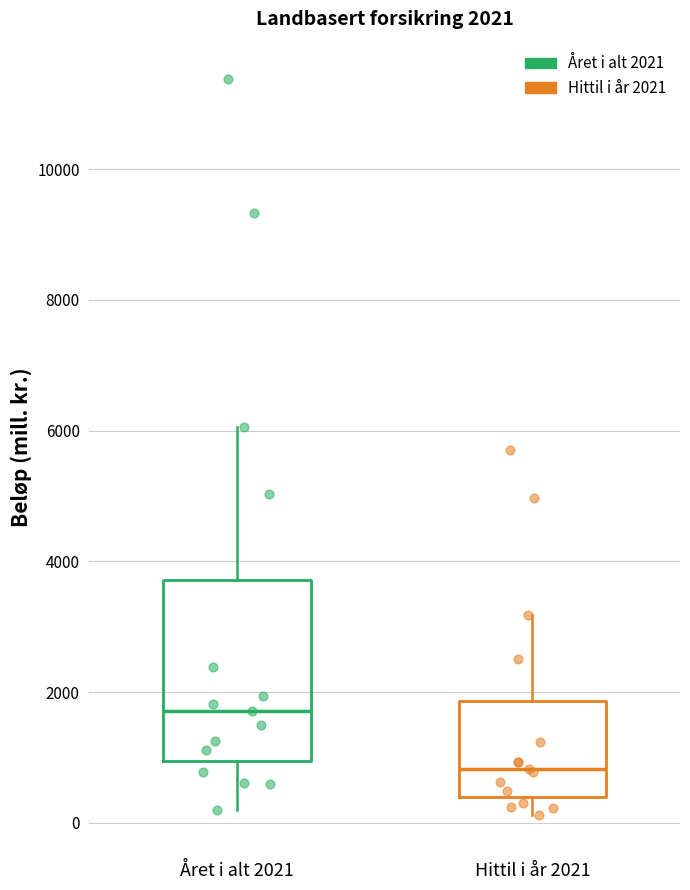

Which box's median line is the highest?

Året i alt 2021